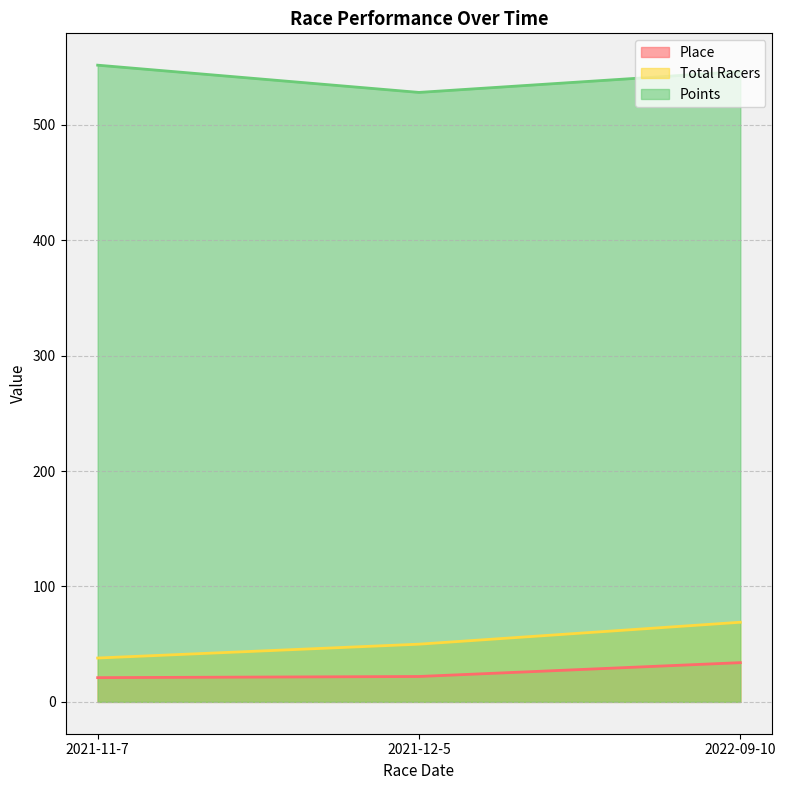

The Total Racers series shows 50.0 at 2021-12-5. True or false?

True